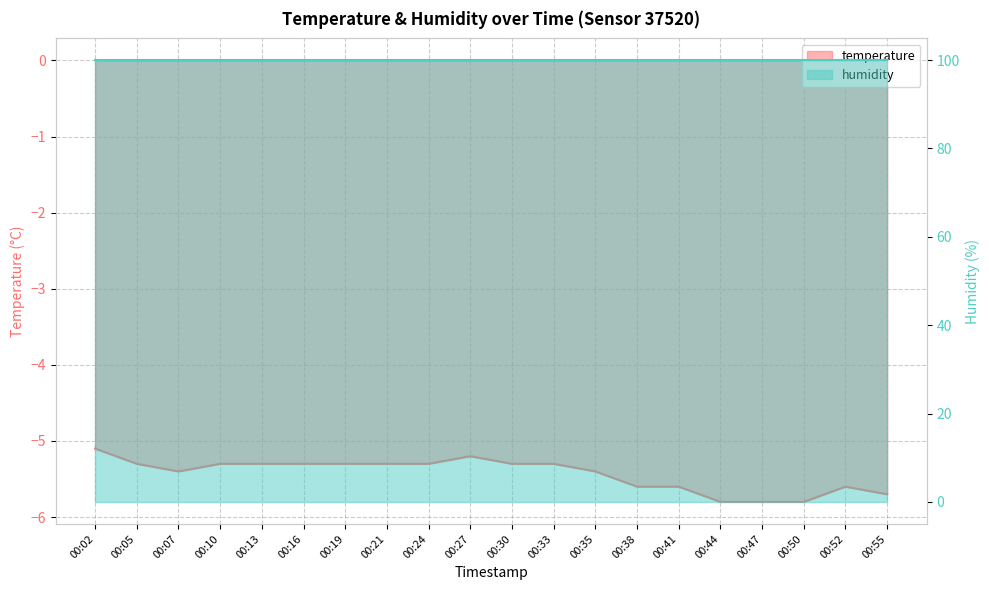

True or false: the data shows -7.6 at 00:41.

False